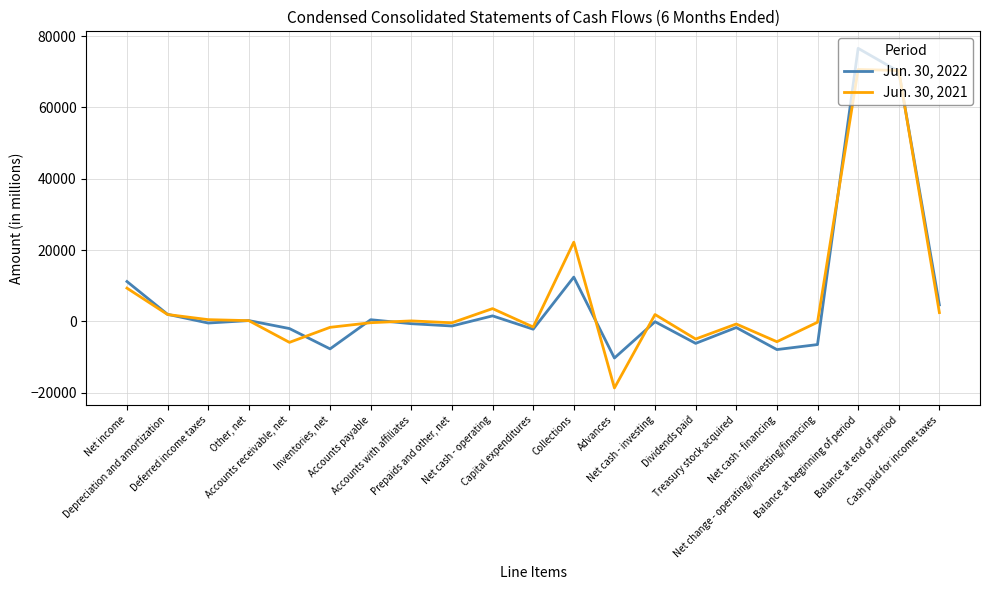

Which series has the widest spread of values?

Jun. 30, 2021